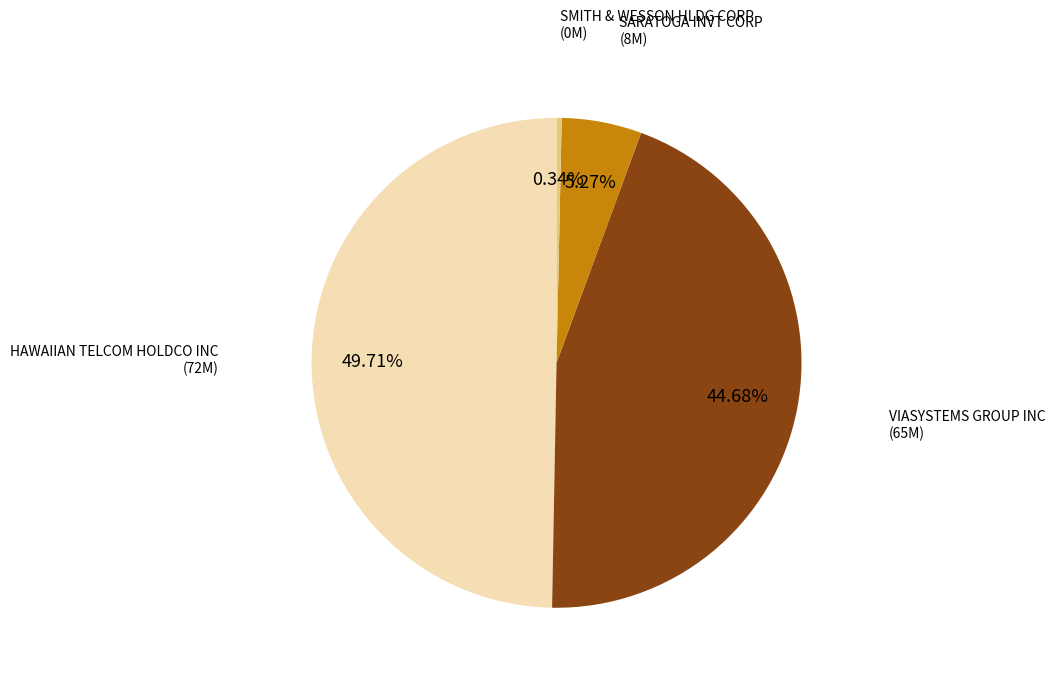

Is the sum of SARATOGA INVT CORP and HAWAIIAN TELCOM HOLDCO INC greater than half?

Yes